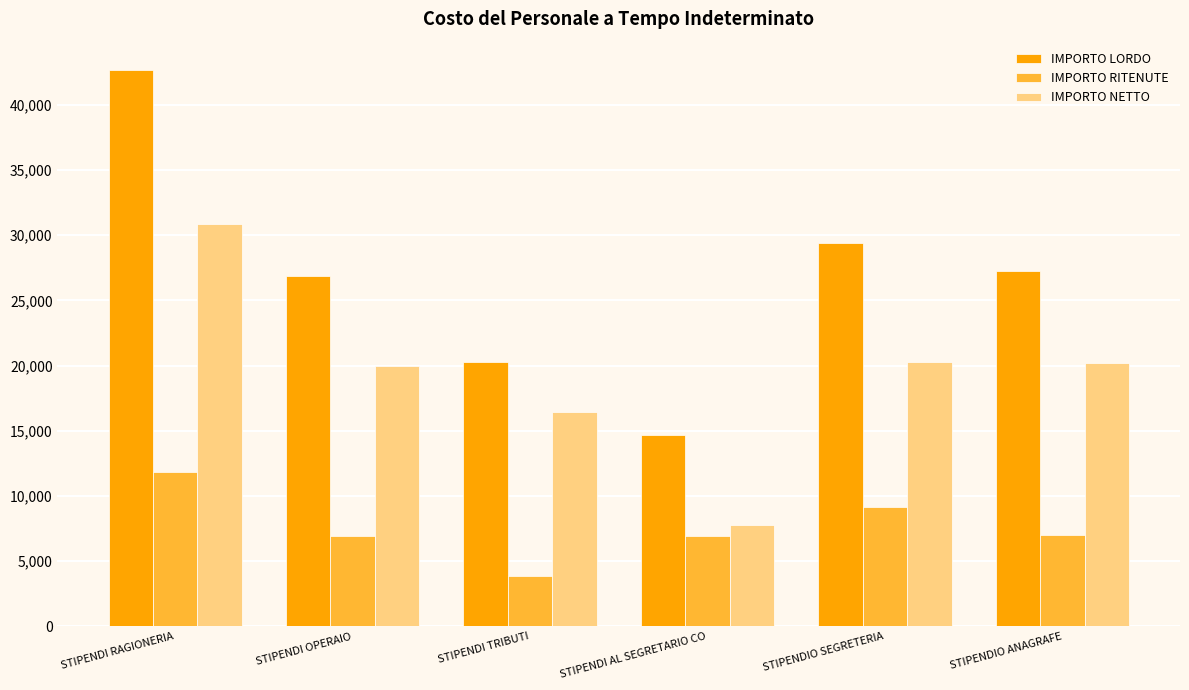

What is the smallest value displayed?

3867.6